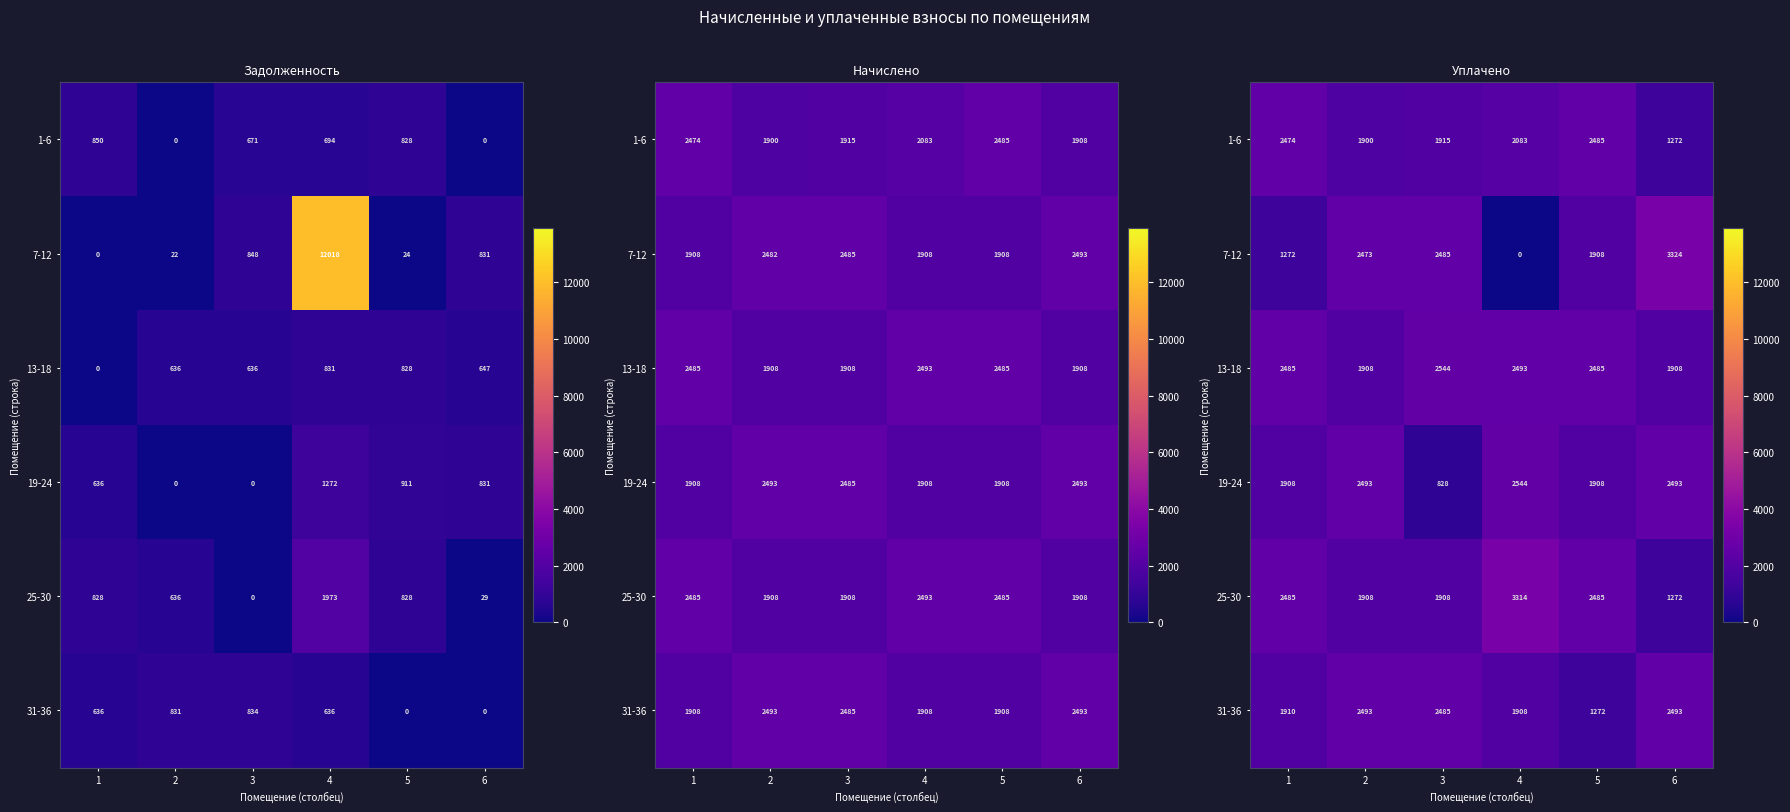

True or false: 25-30 has a value of 3740.4 at 1.

False